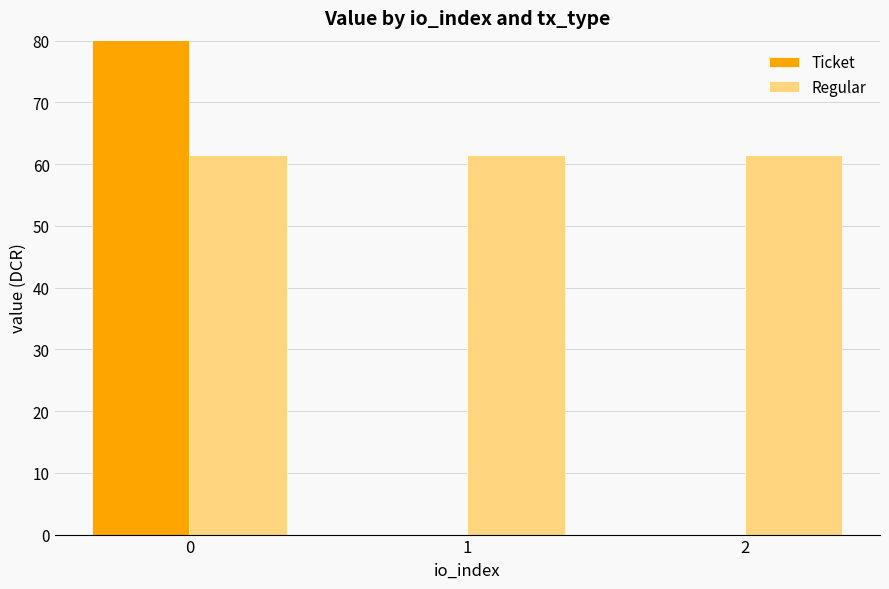

What is the spread (max minus min) of values at 1?

61.5